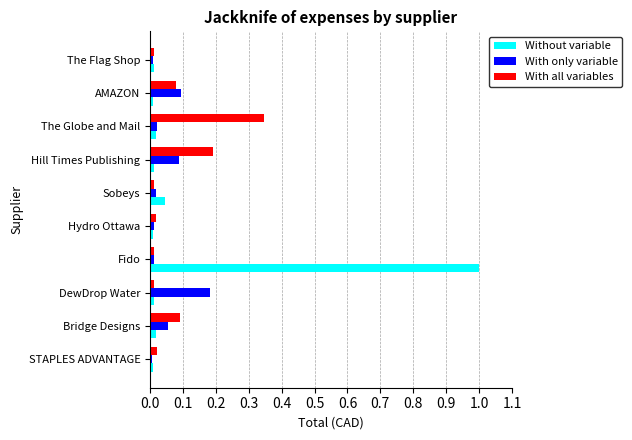

At which category is the sum across all series the highest?

Fido